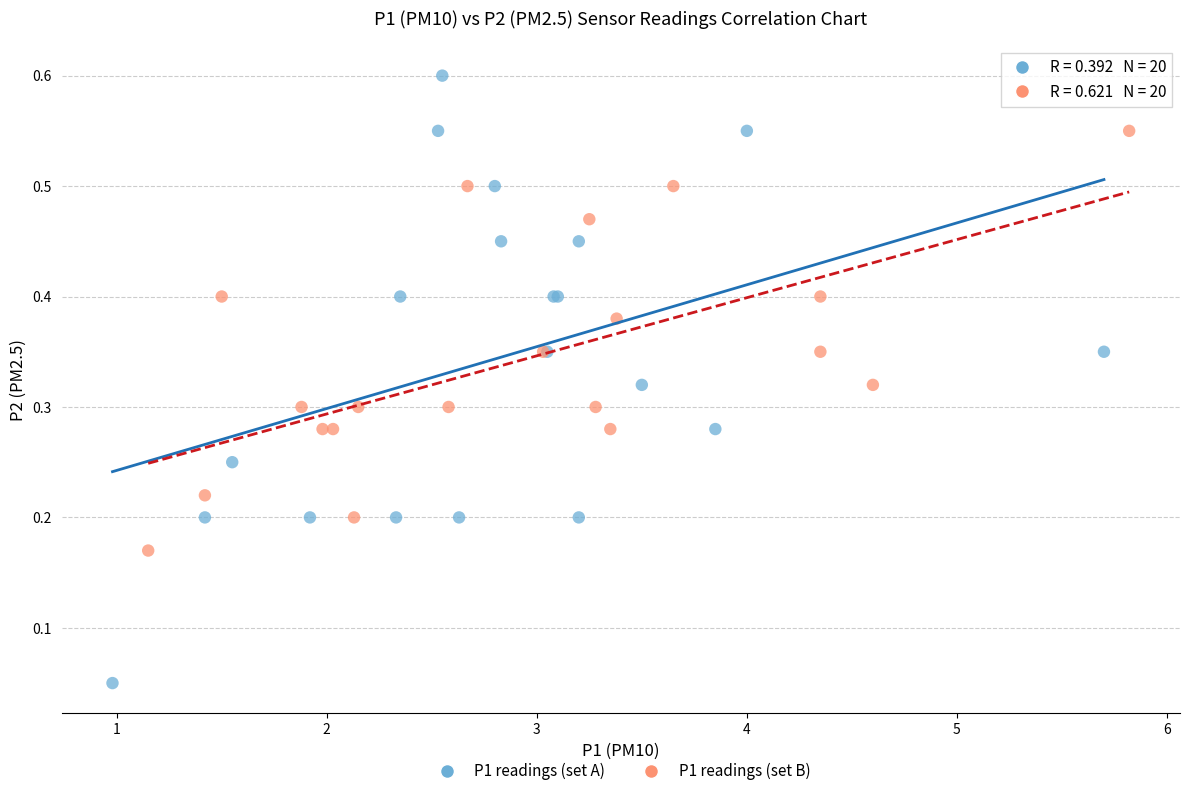

Which series contains the highest Y value?

P1 readings (set A)